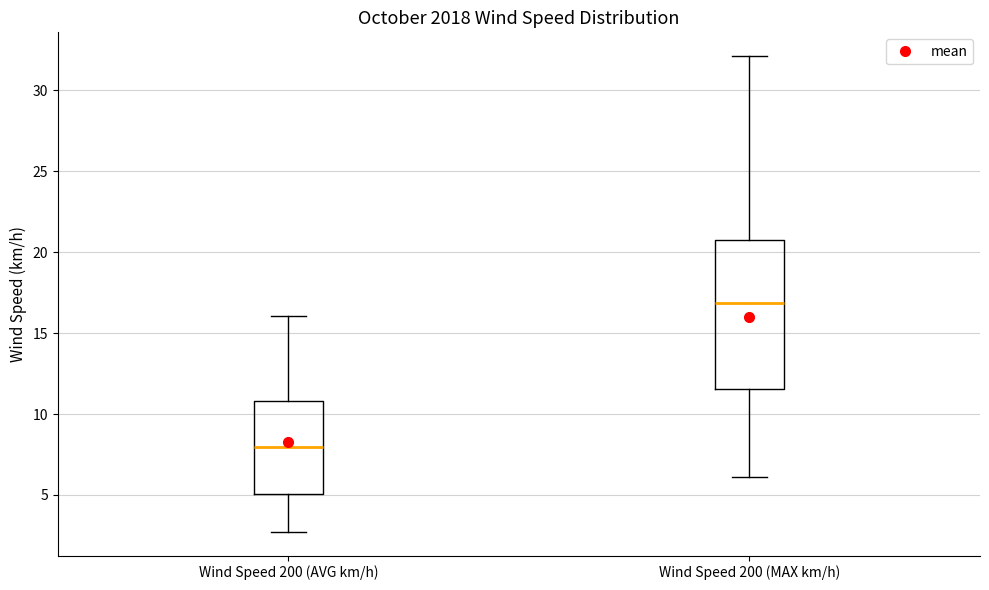

Where does the upper whisker of the box for Wind Speed 200 (AVG km/h) end on the y-axis? The values are not printed on the chart, so give them approximately, as read against the axis.

16.0